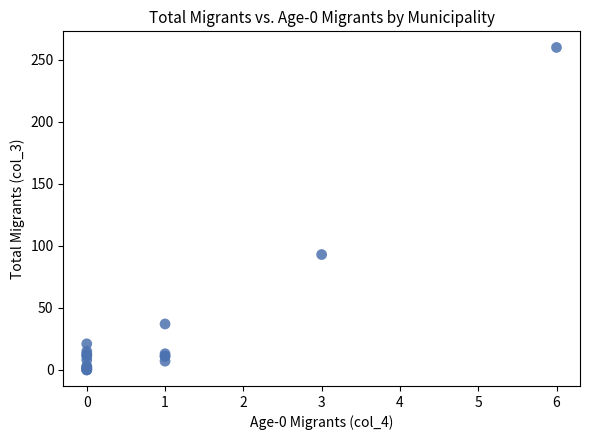

What Y value in the scatter plot is closest to 130?

93